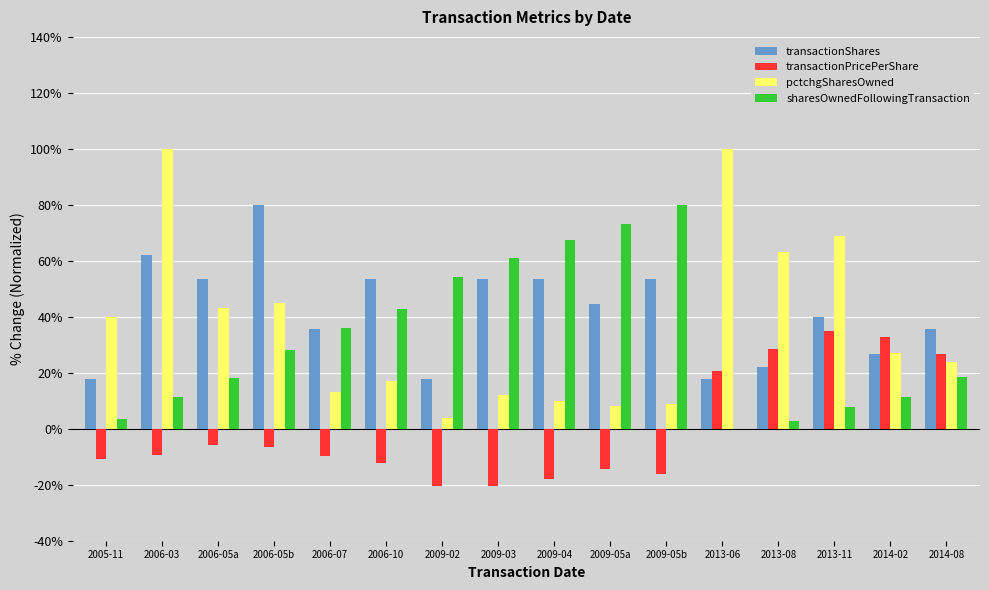

How many groups of bars are there?

16